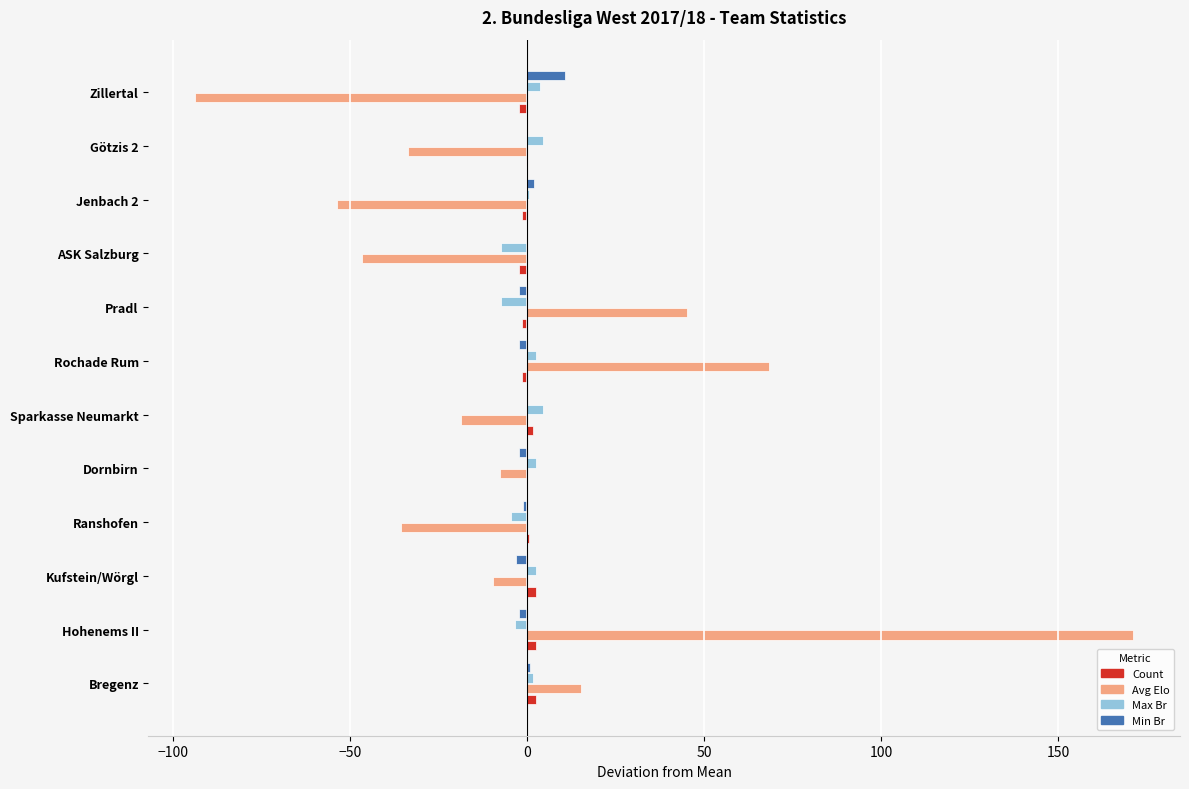

Which category has the highest value across all series?

Hohenems II